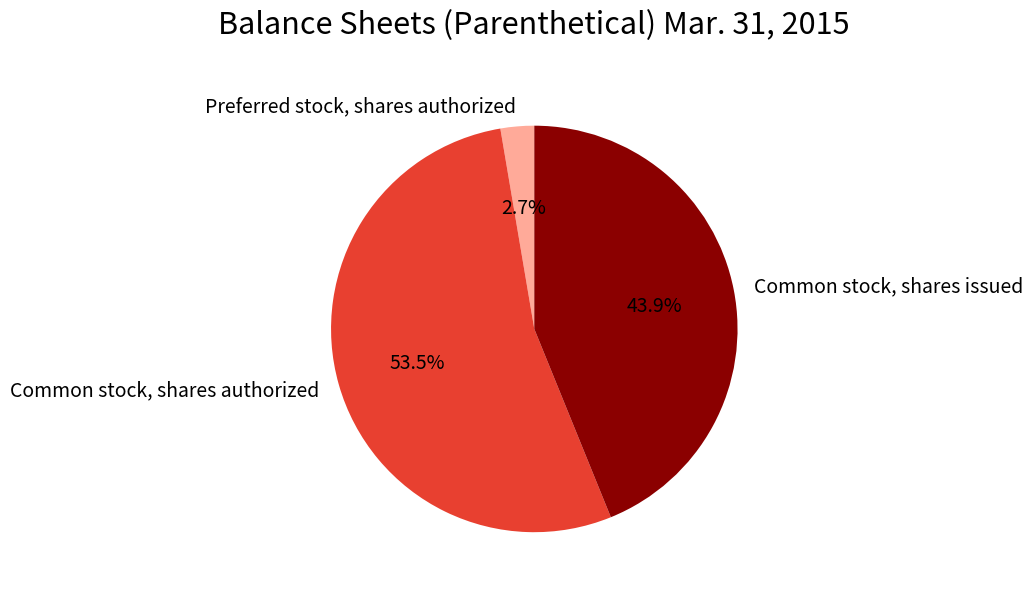

To the nearest percent, what portion does Preferred stock, shares authorized represent?

3%